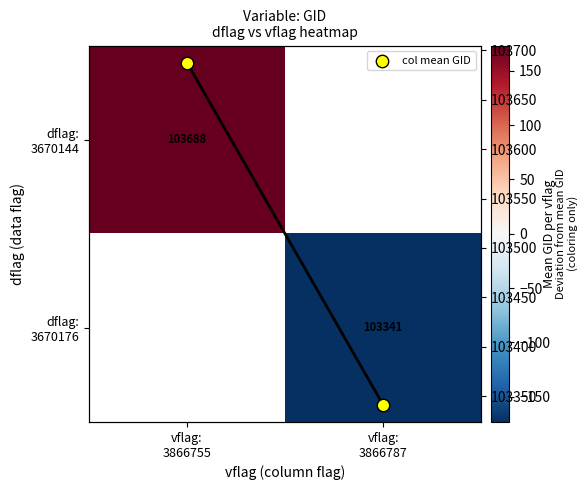

True or false: dflag: 3670144 has a value of 37.3 at vflag: 3866755.

False